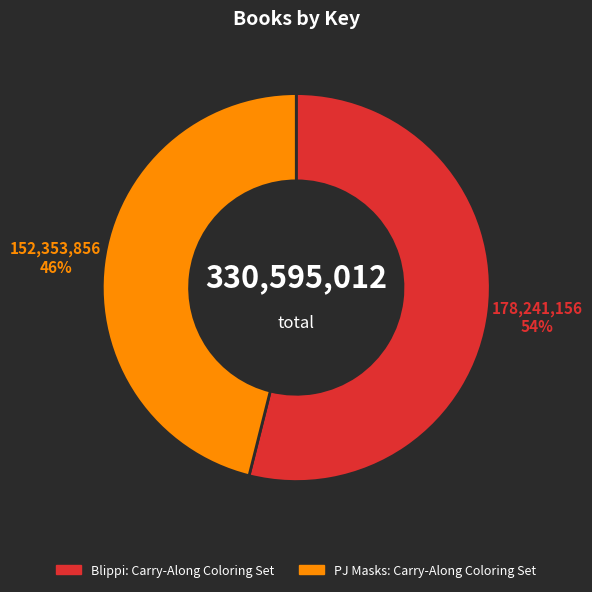

What is the largest slice in the pie chart?

Blippi: Carry-Along Coloring Set